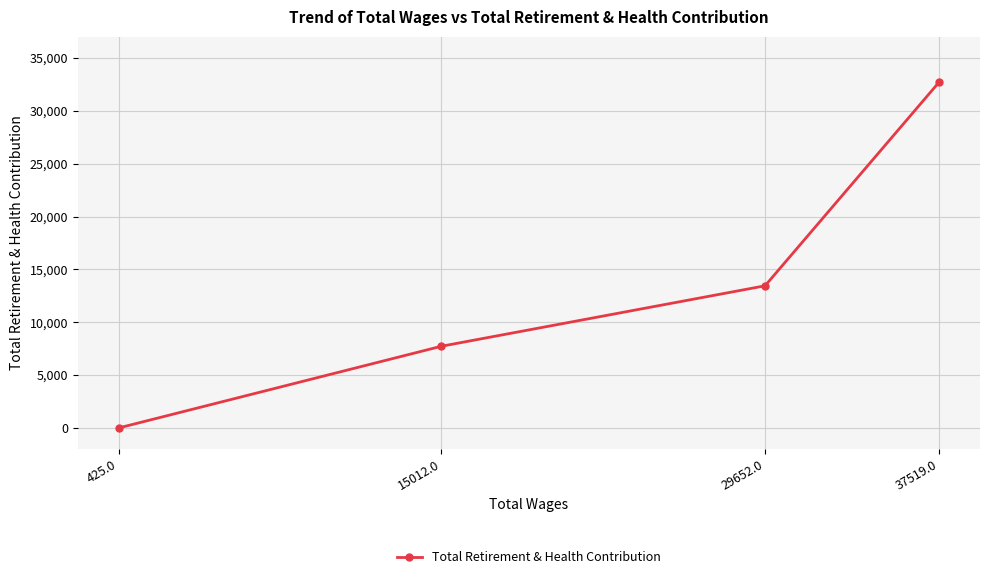

Rank the categories by value from lowest to highest.

425.0, 15012.0, 29652.0, 37519.0